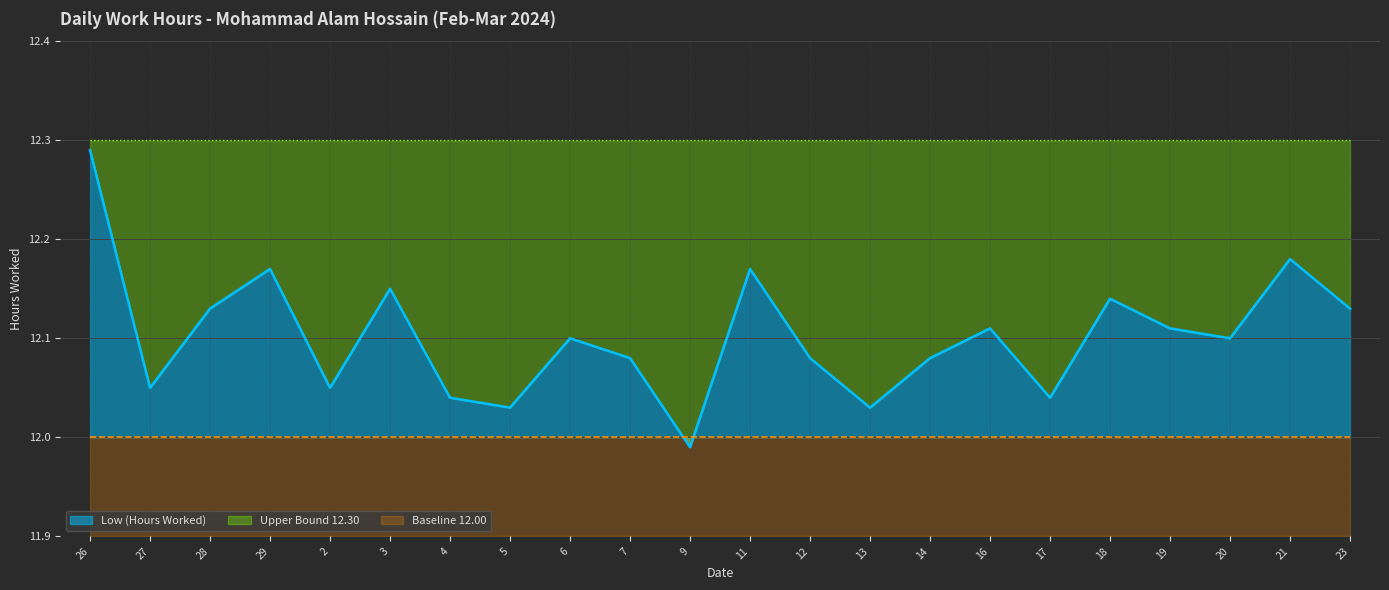

Reading left to right, list all the values displayed in this chart.

Low (Hours Worked): 12.3	12.1	12.1	12.2	12.1	12.2	12.0	12.0	12.1	12.1	12.0	12.2	12.1	12.0	12.1	12.1	12.0	12.1	12.1	12.1	12.2	12.1
Baseline 12.00: 12.0	12.0	12.0	12.0	12.0	12.0	12.0	12.0	12.0	12.0	12.0	12.0	12.0	12.0	12.0	12.0	12.0	12.0	12.0	12.0	12.0	12.0
Upper Bound 12.30: 12.3	12.3	12.3	12.3	12.3	12.3	12.3	12.3	12.3	12.3	12.3	12.3	12.3	12.3	12.3	12.3	12.3	12.3	12.3	12.3	12.3	12.3